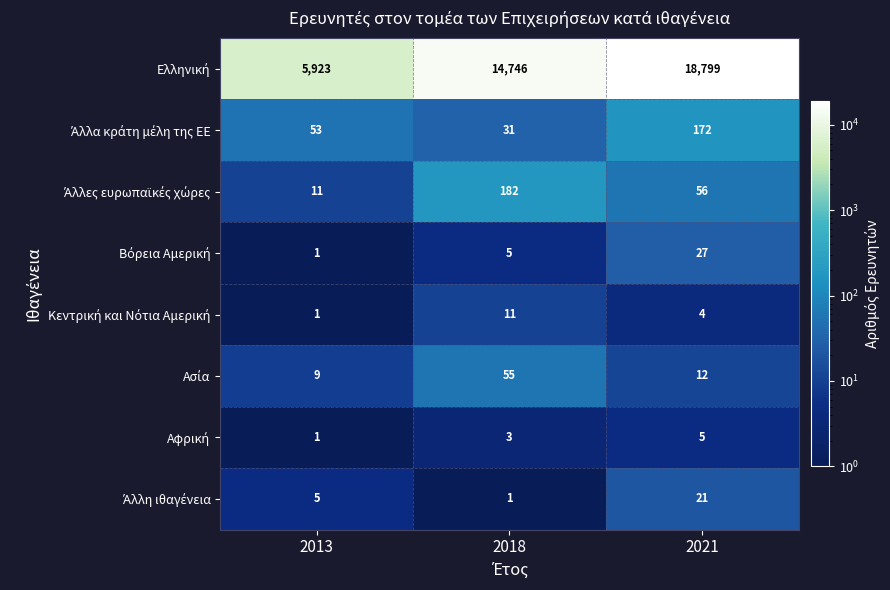

What is the total value across all series at 2013?

6004